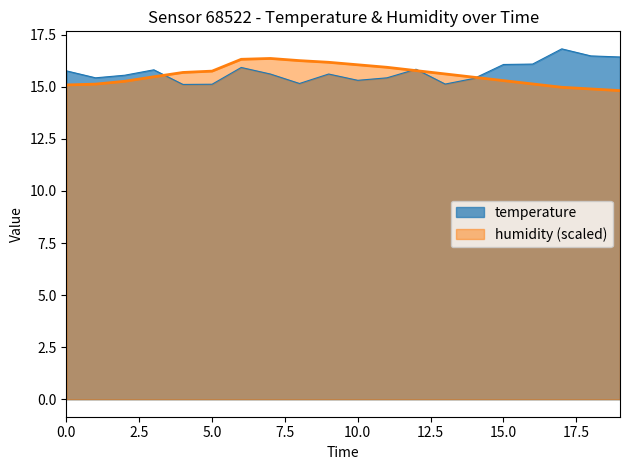

True or false: temperature has a value of 27.9 at 15.0.

False